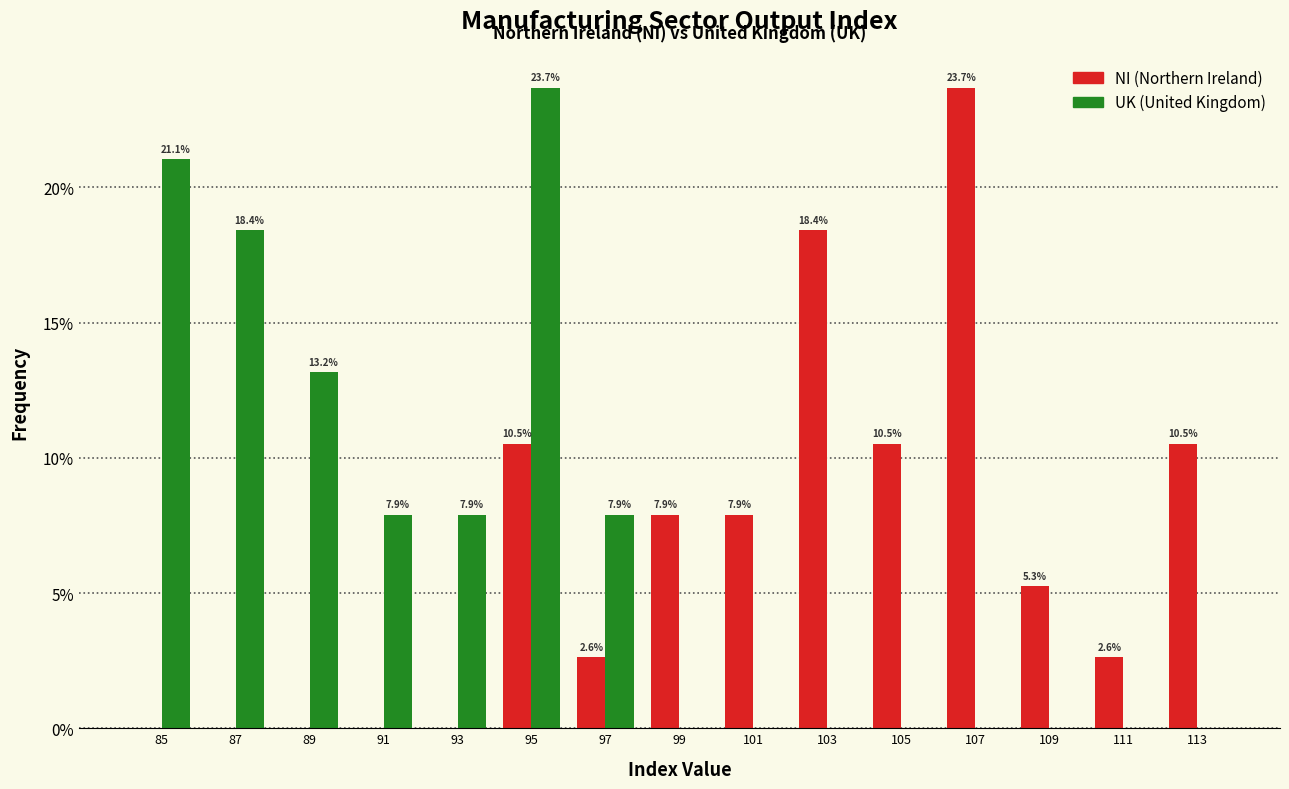

Reading left to right, what are all the values shown in this chart?

NI: 85=0.0	87=0.0	89=0.0	91=0.0	93=0.0	95=10.5	97=2.6	99=7.9	101=7.9	103=18.4	105=10.5	107=23.7	109=5.3	111=2.6	113=10.5
UK: 85=21.1	87=18.4	89=13.2	91=7.9	93=7.9	95=23.7	97=7.9	99=0.0	101=0.0	103=0.0	105=0.0	107=0.0	109=0.0	111=0.0	113=0.0